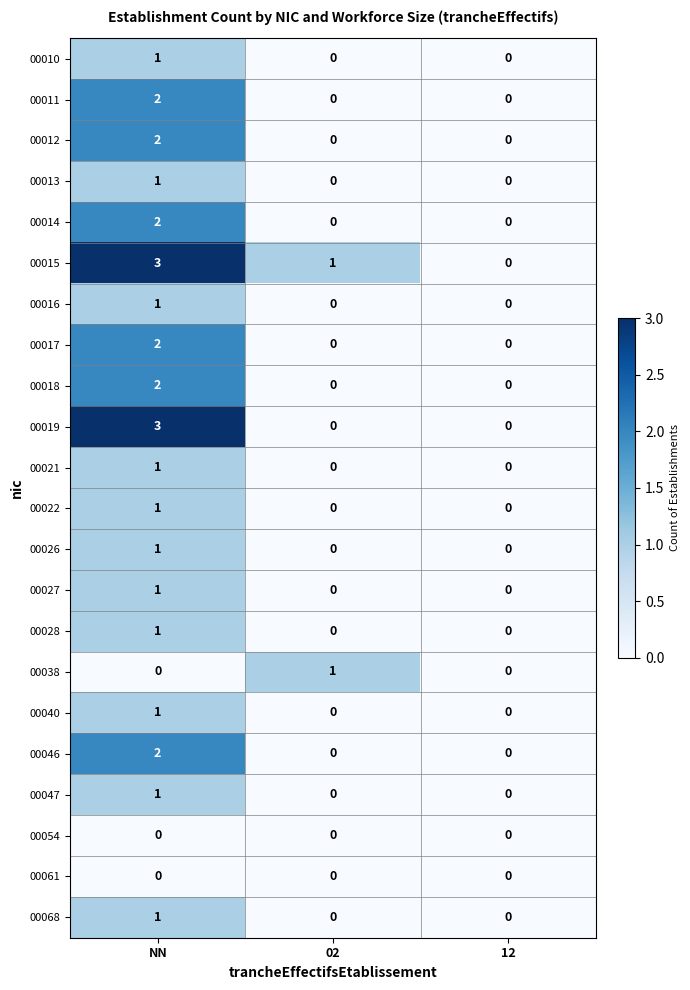

Which series changed the most between NN and 02?

00019